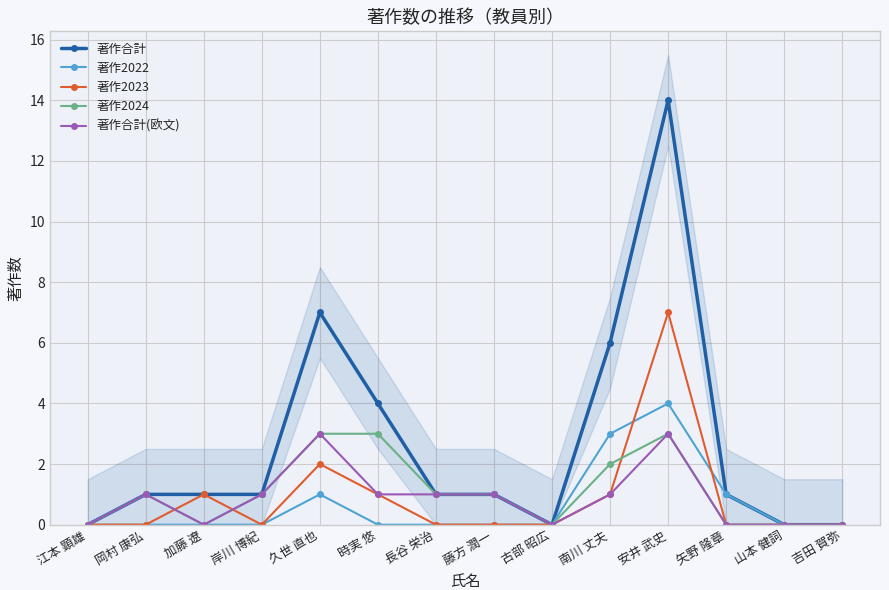

True or false: 著作2022 and 著作2024 cross at least once.

False